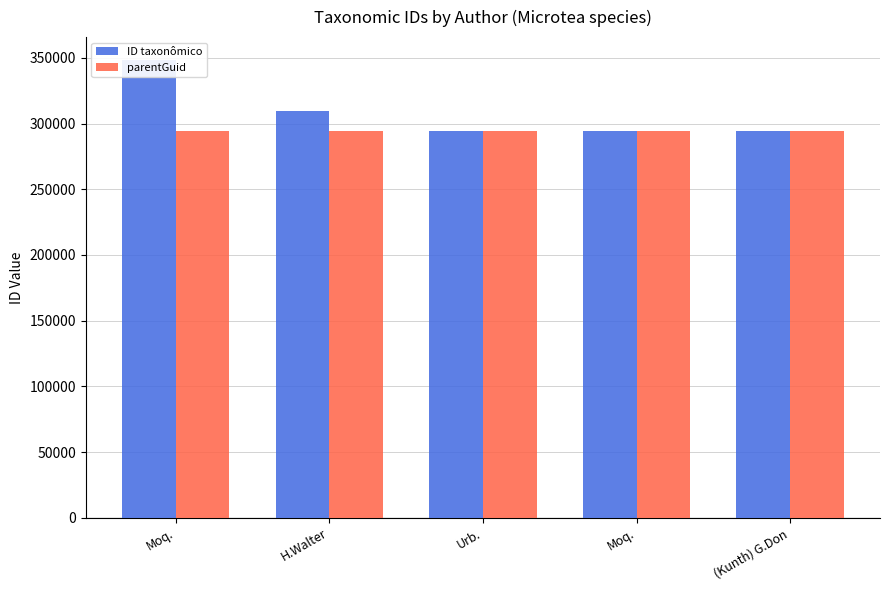

What value does the ID taxonômico series have at (Kunth) G.Don?

294603